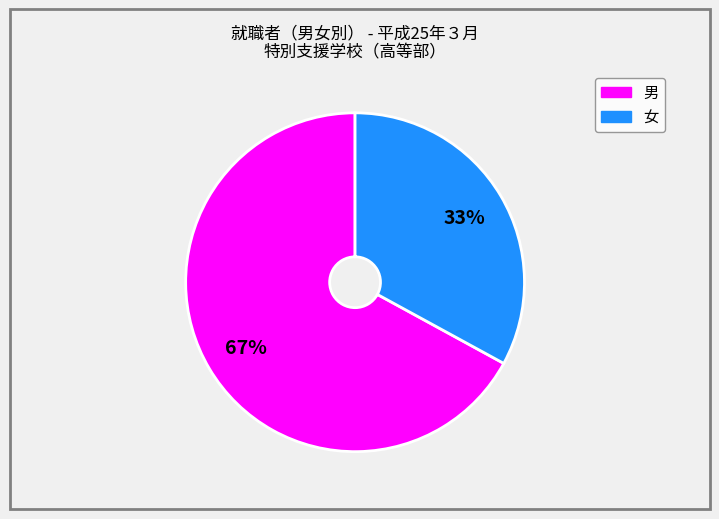

Does any single category account for the majority?

Yes